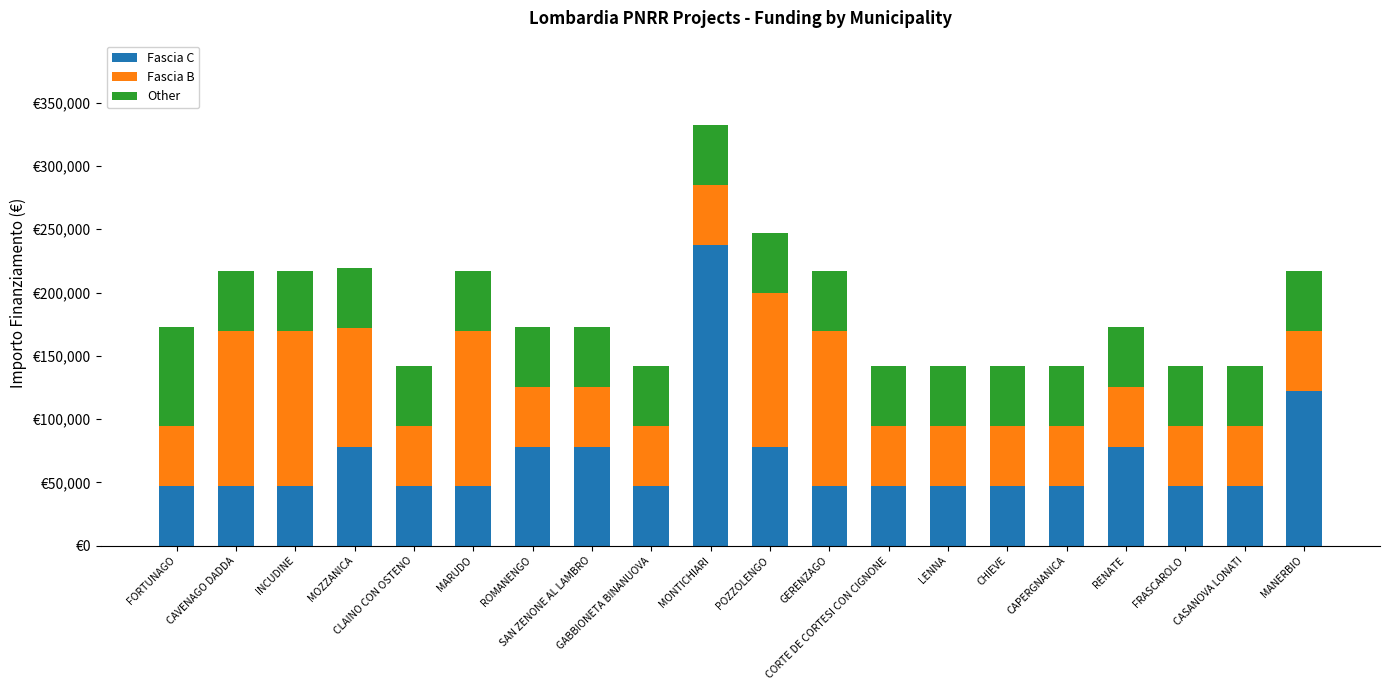

At which label does Fascia C reach its peak?

MONTICHIARI